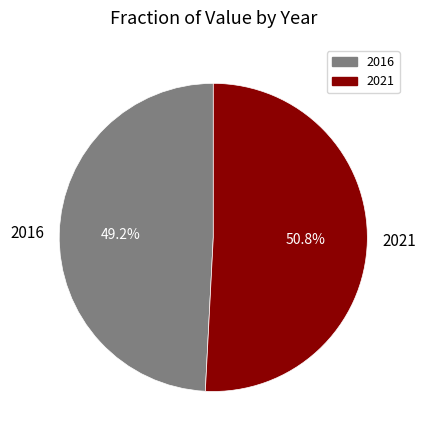

To the nearest percent, what is the combined percentage of 2021 and 2016?

100%